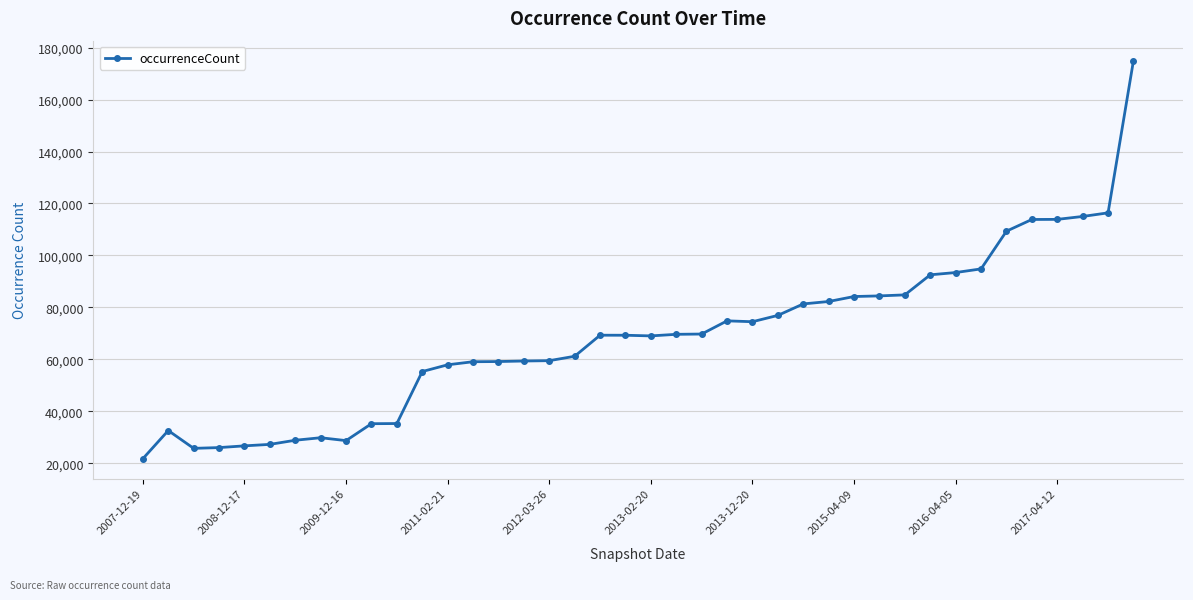

What is the average value?

68575